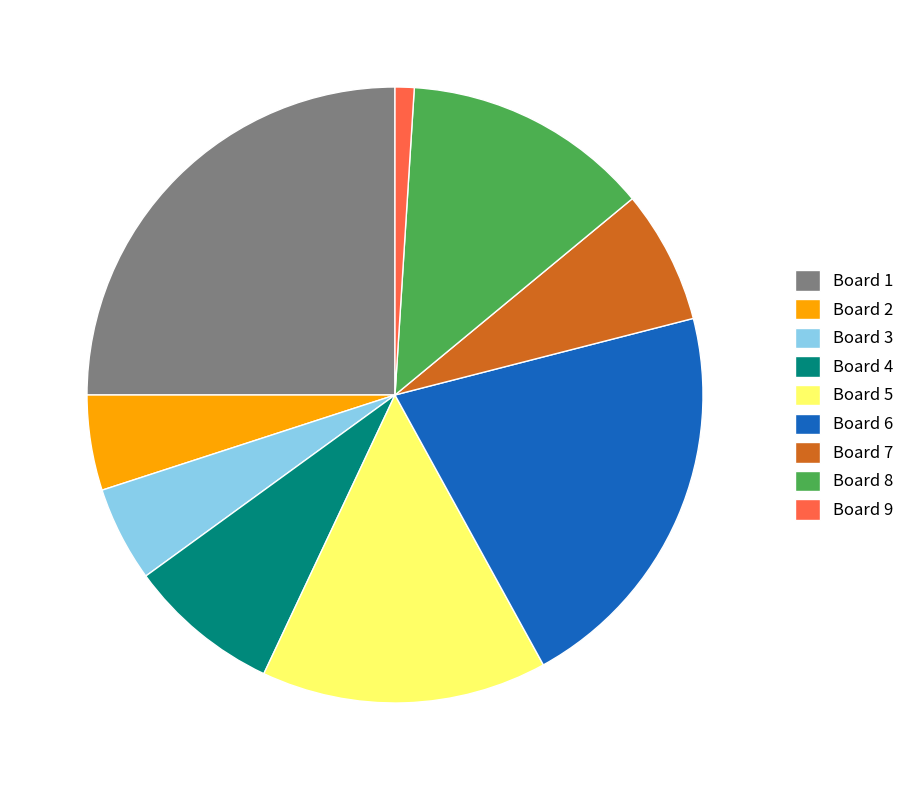

Approximately how many times larger is the value at Board 3 compared to Board 2?

1.0